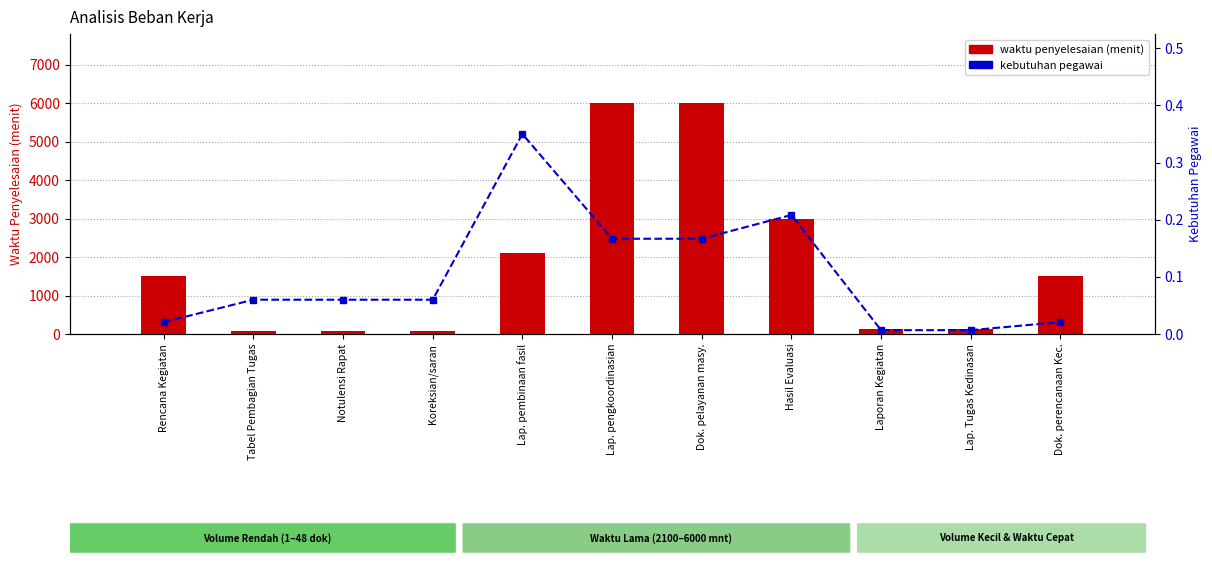

Which category has the lowest value across all series?

Laporan Kegiatan